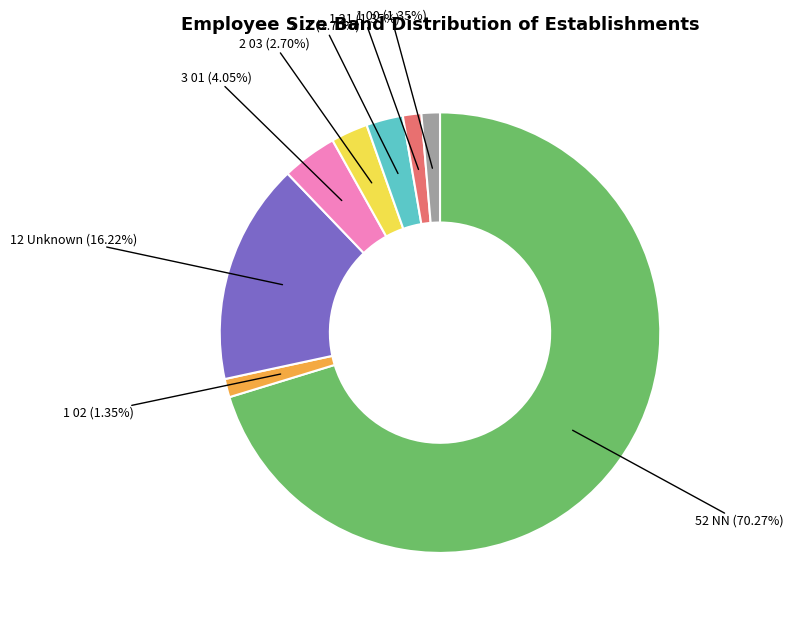

Is there any slice that represents more than half of the pie?

Yes